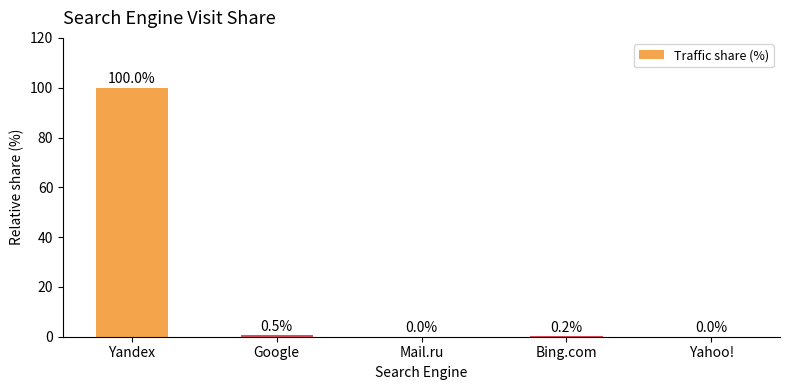

The chart shows a value of -31.7 at Yahoo!. True or false?

False